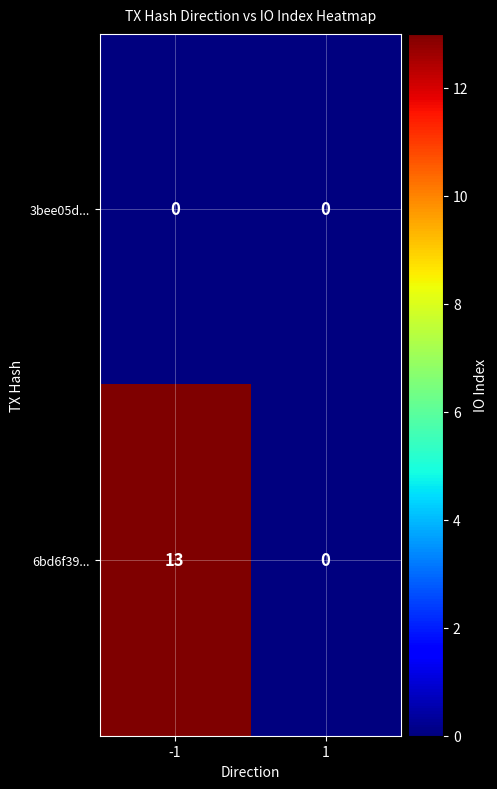

The 6bd6f39... series shows 13 at -1. True or false?

True